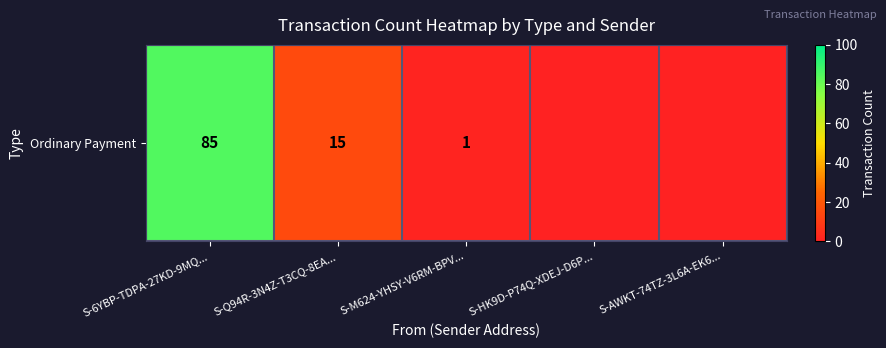

Rank the categories by value from lowest to highest.

S-HK9D-P74Q-XDEJ-D6P..., S-AWKT-74TZ-3L6A-EK6..., S-M624-YHSY-V6RM-BPV..., S-Q94R-3N4Z-T3CQ-8EA..., S-6YBP-TDPA-27KD-9MQ...